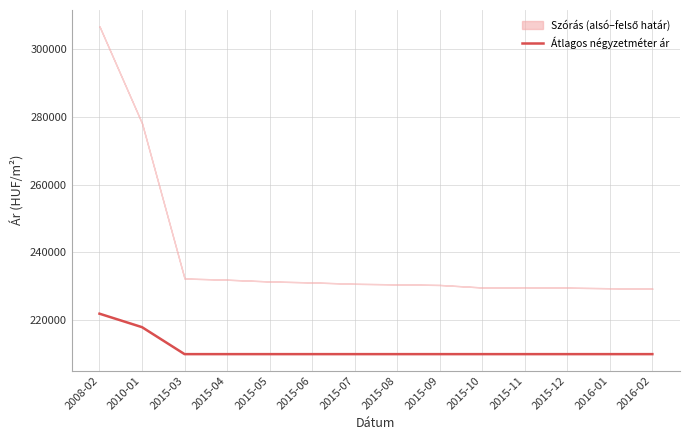

What position from the left is 2015-08?

8